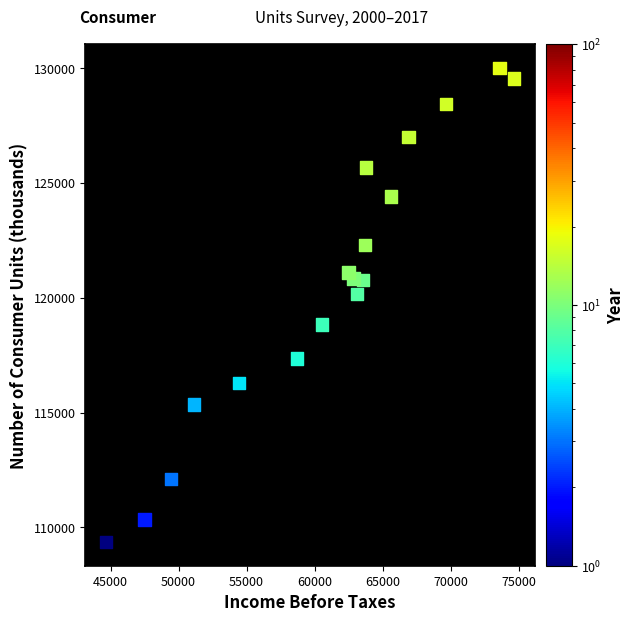

What Y value in the scatter plot is closest to 119684?

120171